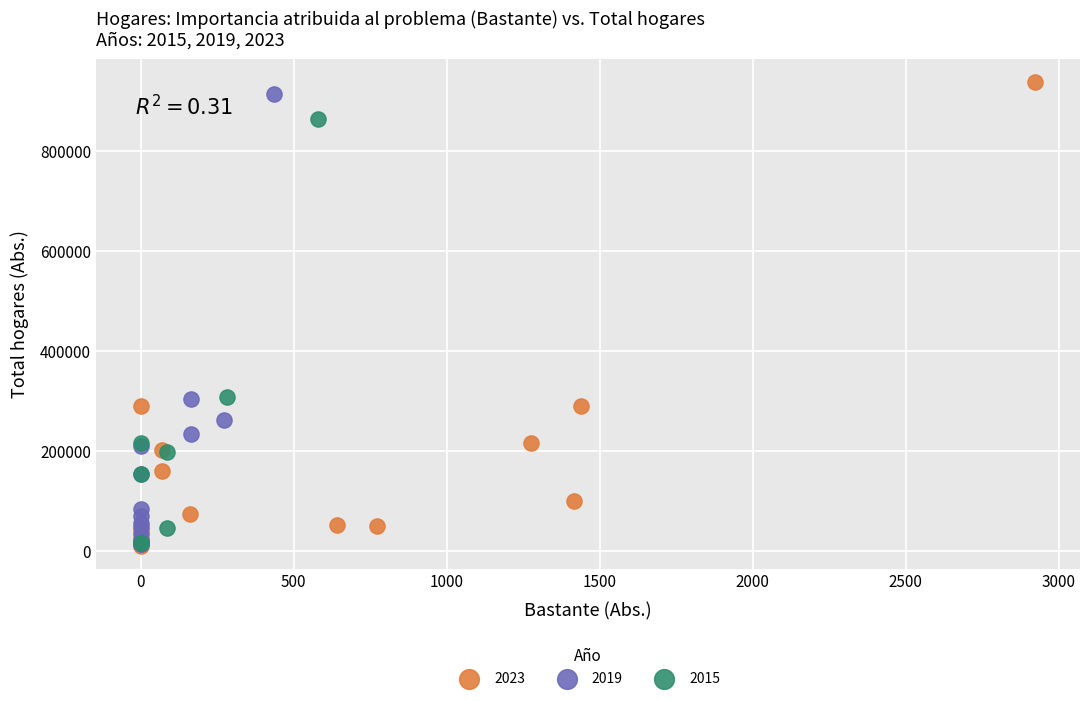

Which series reaches the maximum Y coordinate?

2023